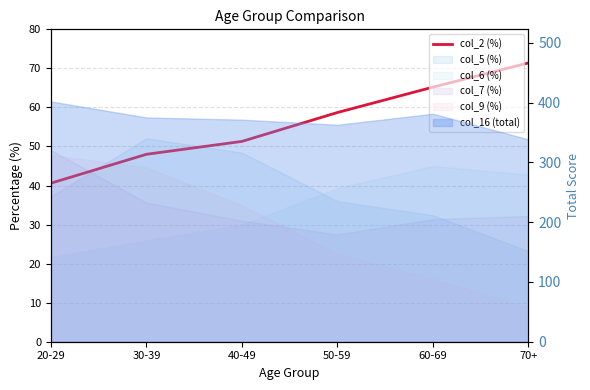

Reading left to right, what are all the values shown in this chart?

20-29=40.6	30-39=48.0	40-49=51.3	50-59=58.7	60-69=65.2	70+=71.4